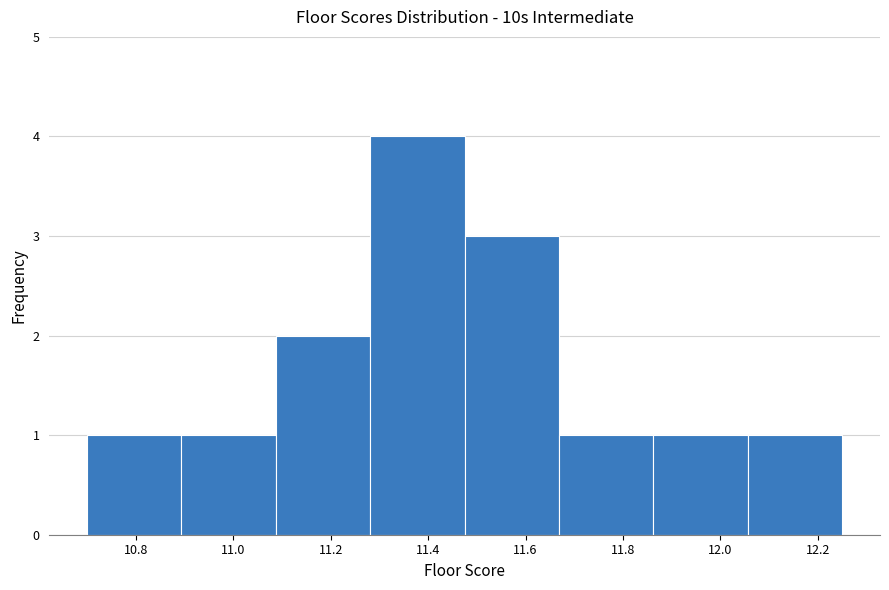

Reading left to right, list every bar in this chart as the range it spans on the x-axis followed by its height. Neither the bar edges nor the heights are printed on the chart, so give them approximately, as read against the axes.

10.70 to 10.90: 1
10.90 to 11.08: 1
11.08 to 11.28: 2
11.28 to 11.48: 4
11.48 to 11.66: 3
11.66 to 11.86: 1
11.86 to 12.06: 1
12.06 to 12.26: 1